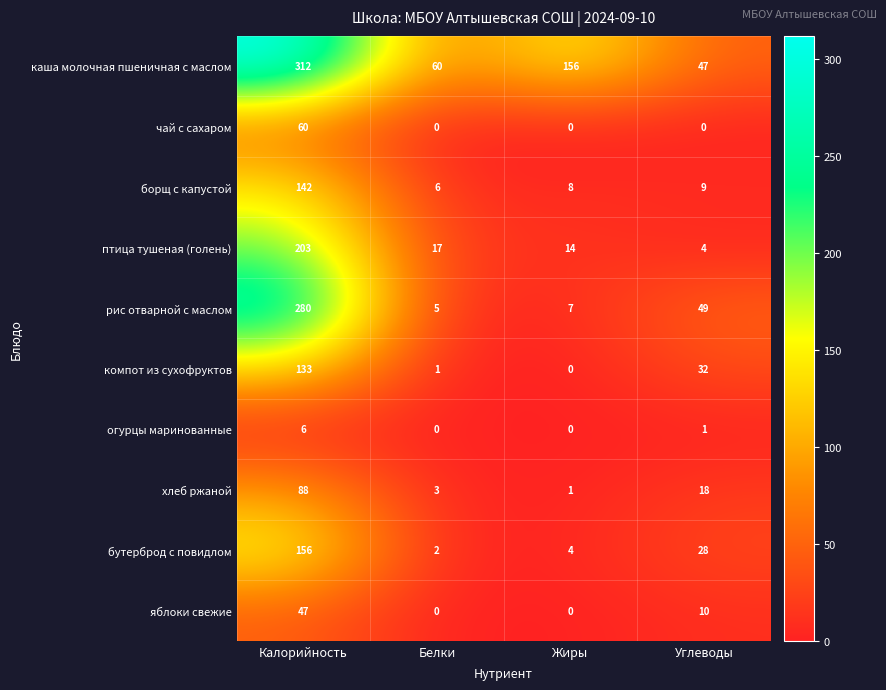

Which label corresponds to the largest value in the chart?

Калорийность